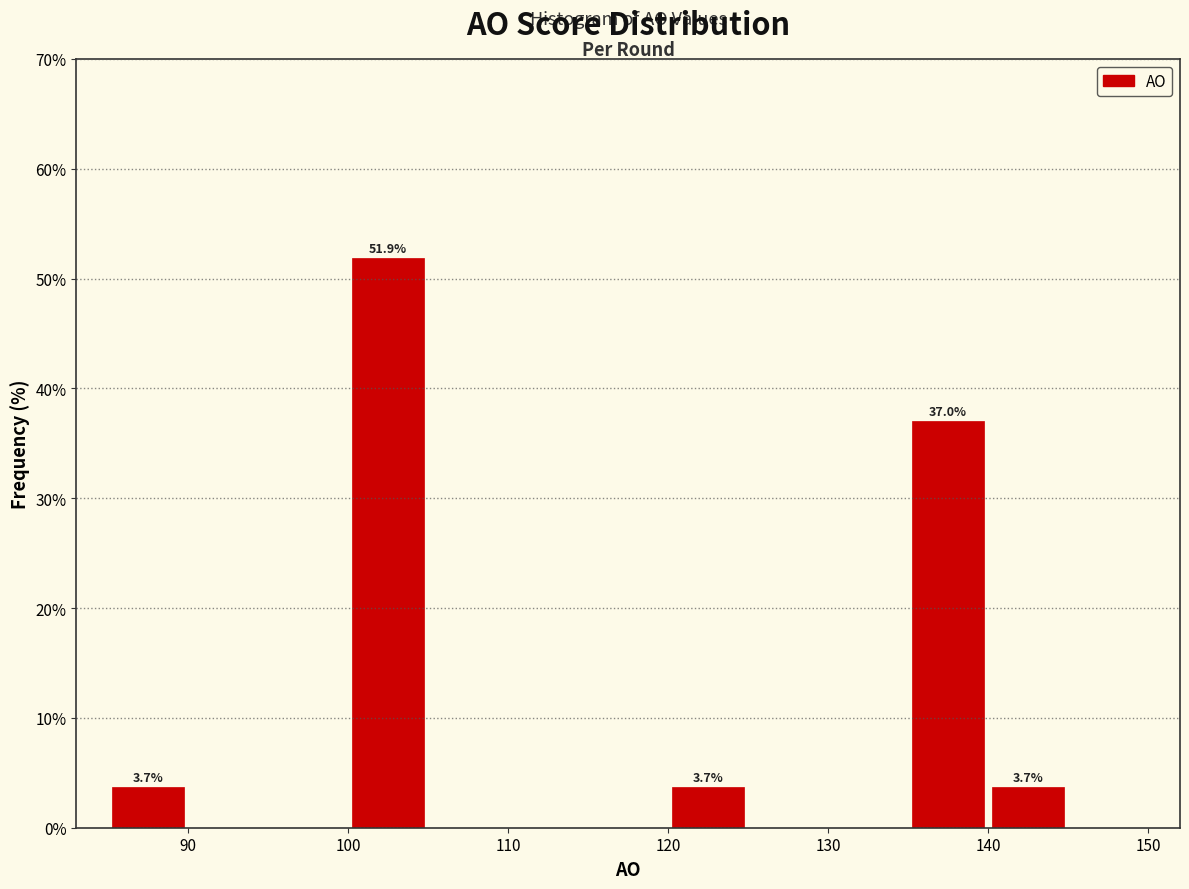

Over which range of the x-axis is the bar tallest?

100 to 105